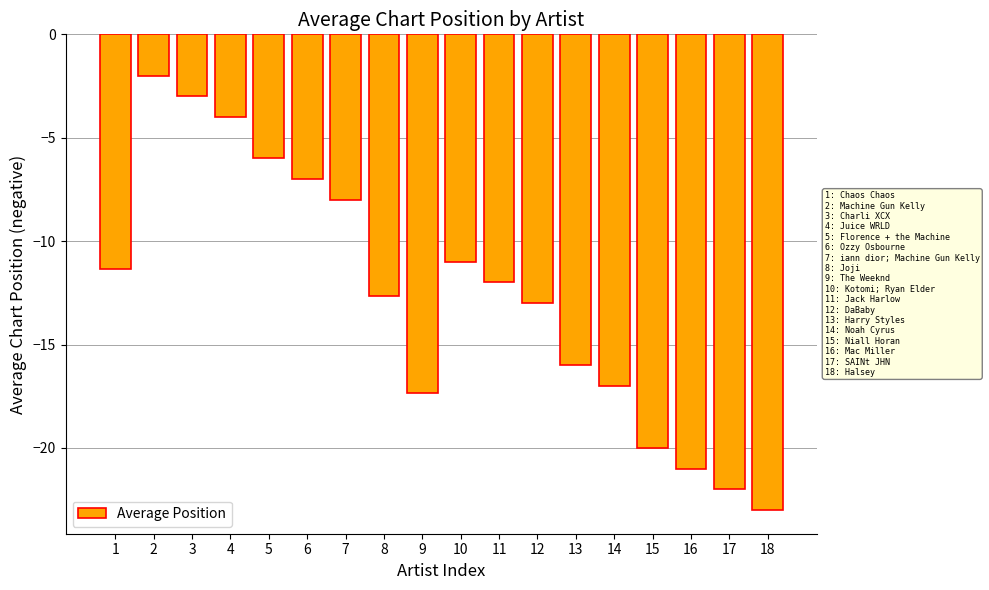

What is the value of the 1st bar from the left?

-11.3